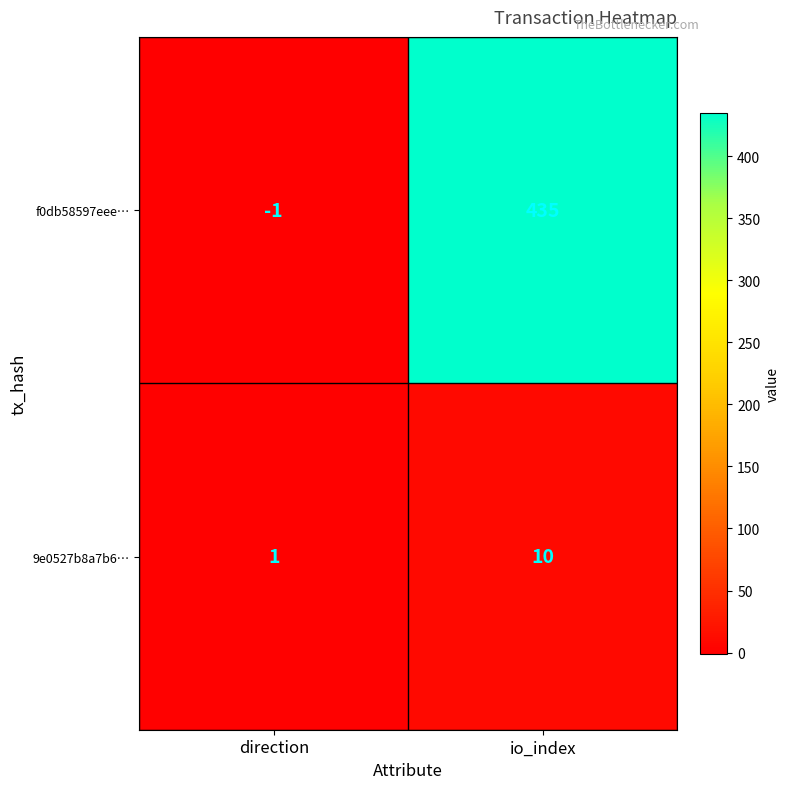

Rank the series at io_index from highest to lowest value.

f0db58597eee…, 9e0527b8a7b6…